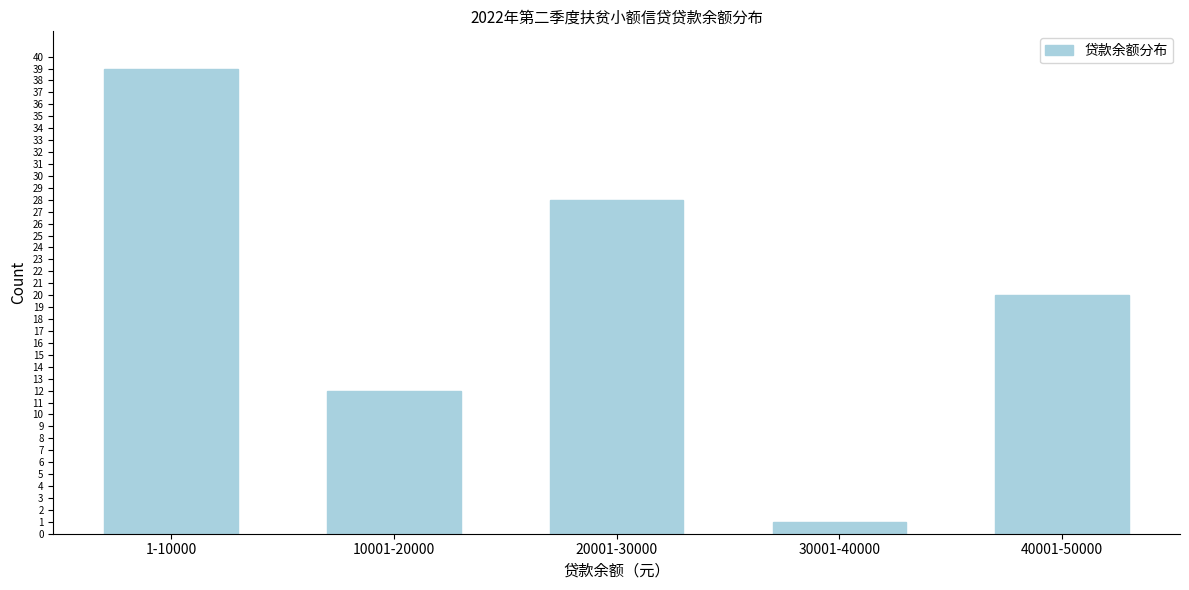

Reading right to left, transcribe all the data shown in this chart.

20	1	28	12	39